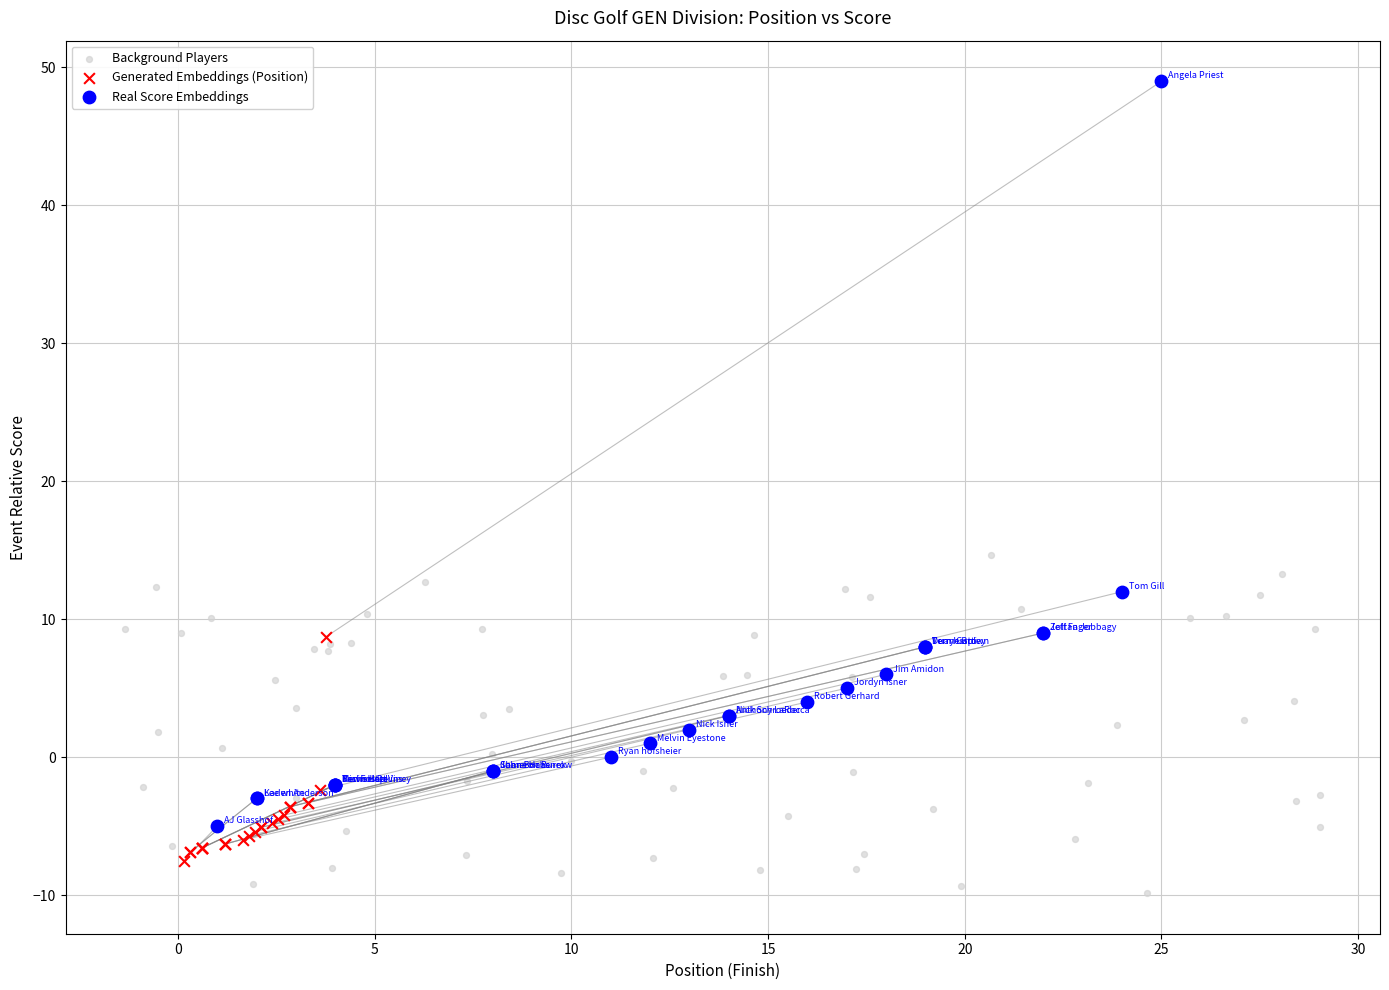

What are all the series names shown in the legend?

Background Players, Generated Embeddings (Position), Real Score Embeddings